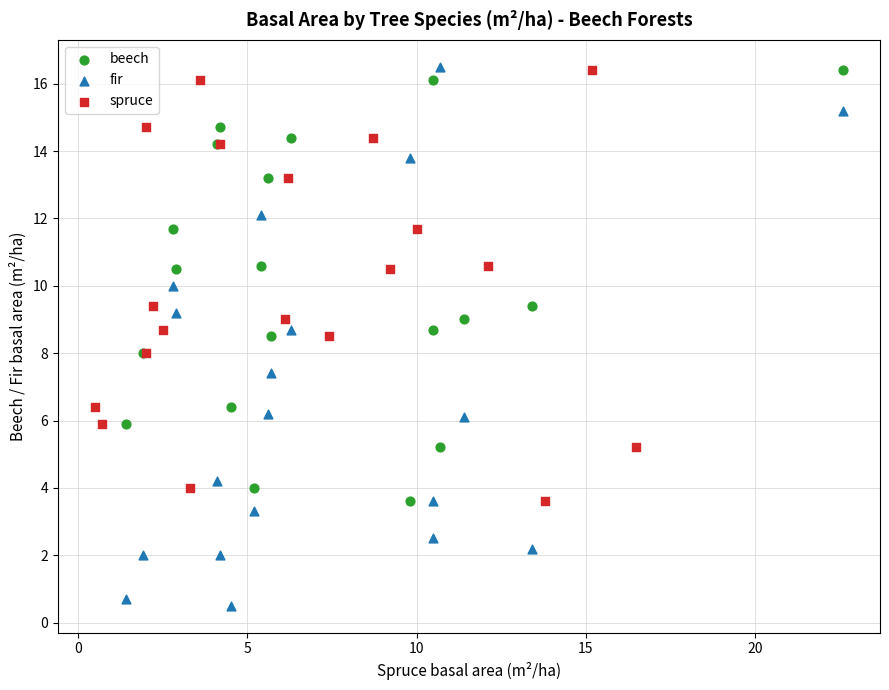

Which series has the largest Y range (max minus min)?

fir